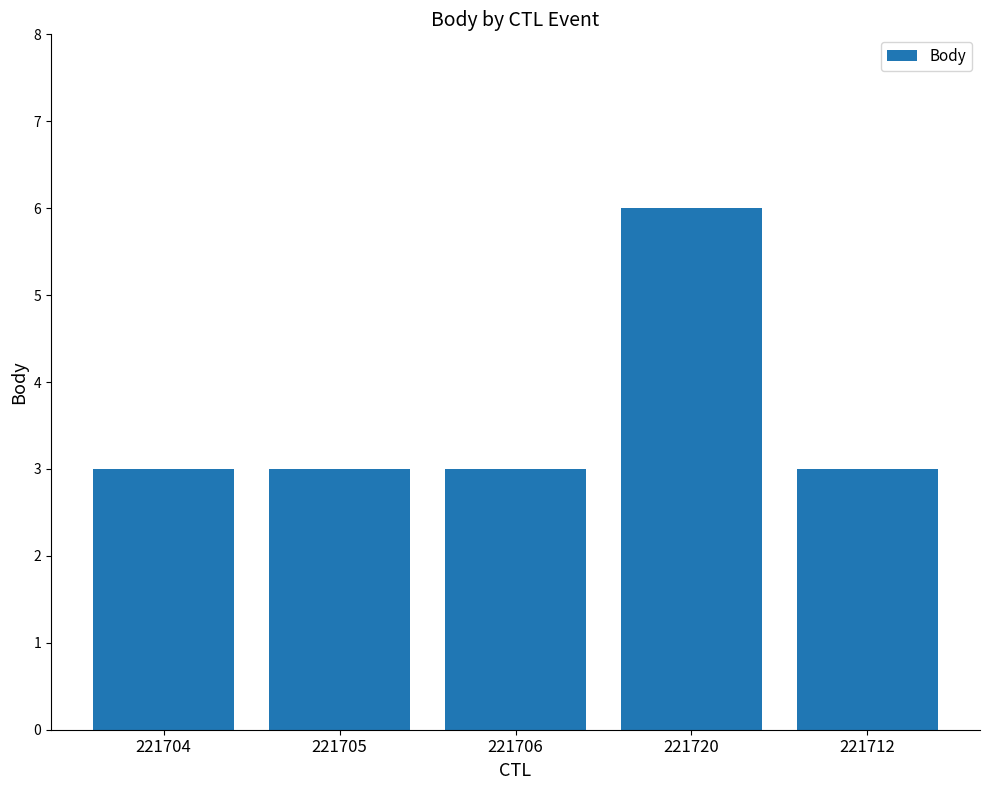

What is the greatest value displayed?

6